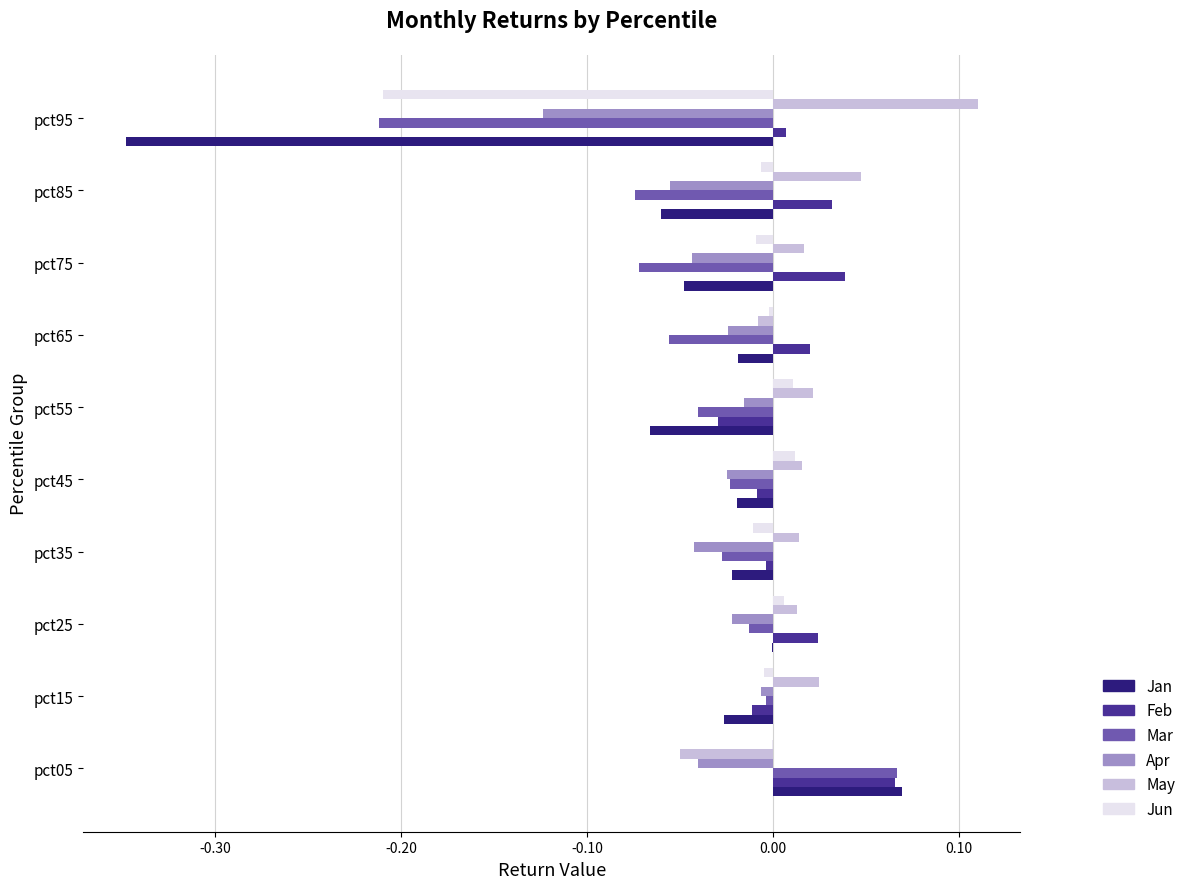

Which category has the highest value across all series?

pct95